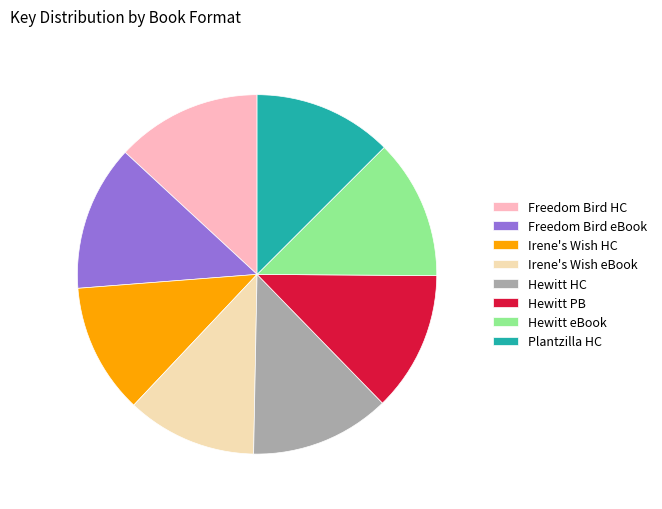

What is the ratio of the value at Hewitt HC to the value at Hewitt eBook?

1.0